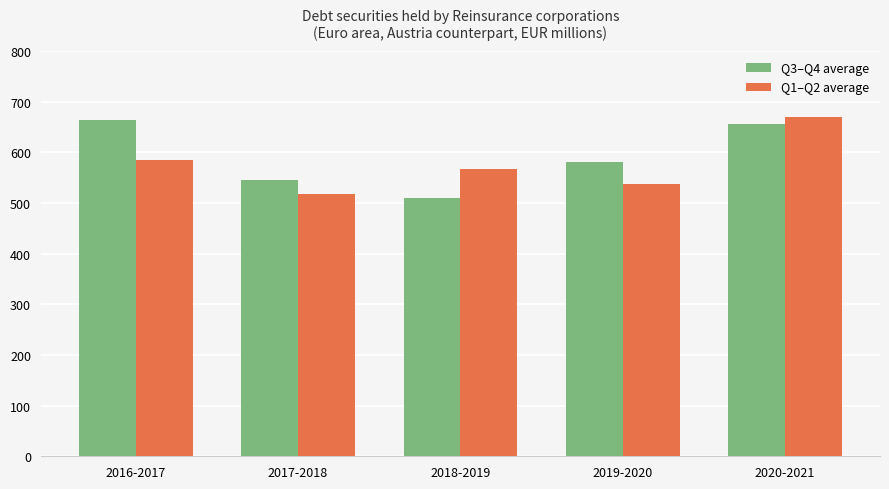

At which category does the chart reach its minimum across all series?

2018-2019